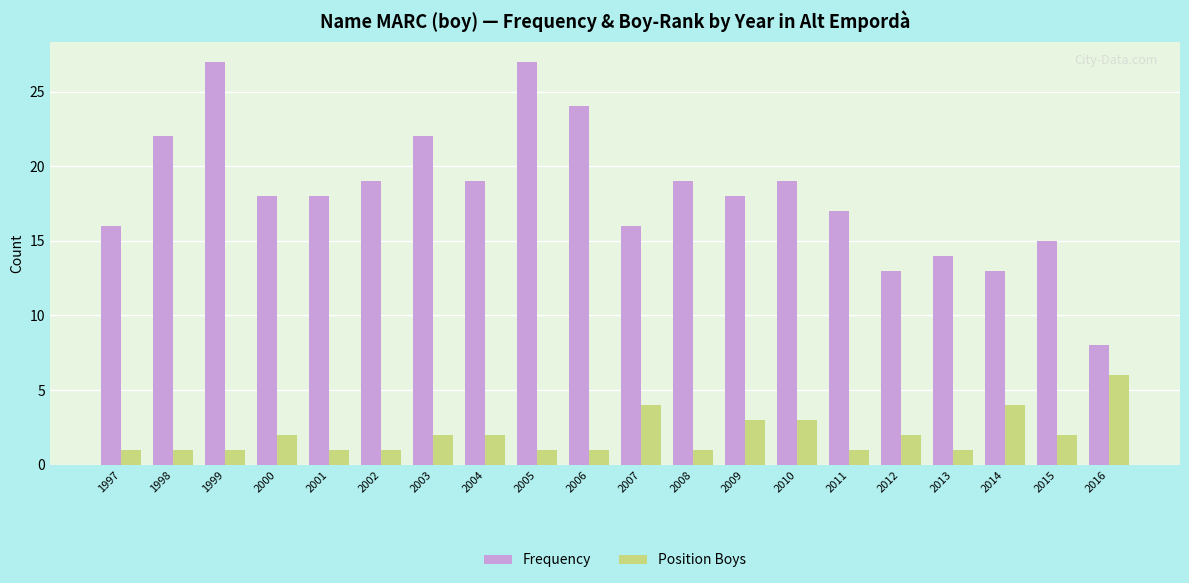

What is the sum of all Frequency values?

364